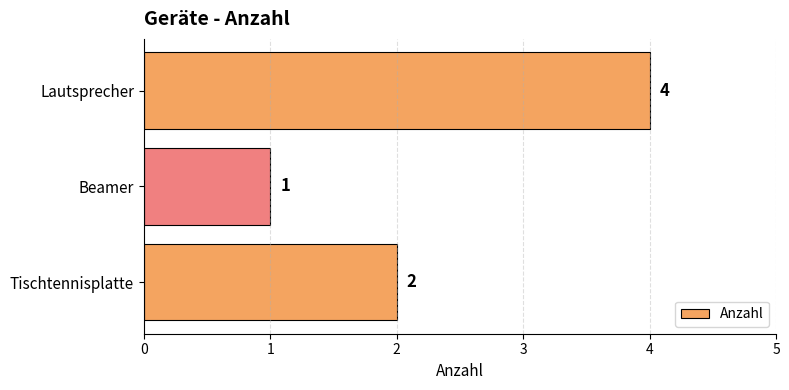

At which category does the chart reach its minimum across all series?

Beamer